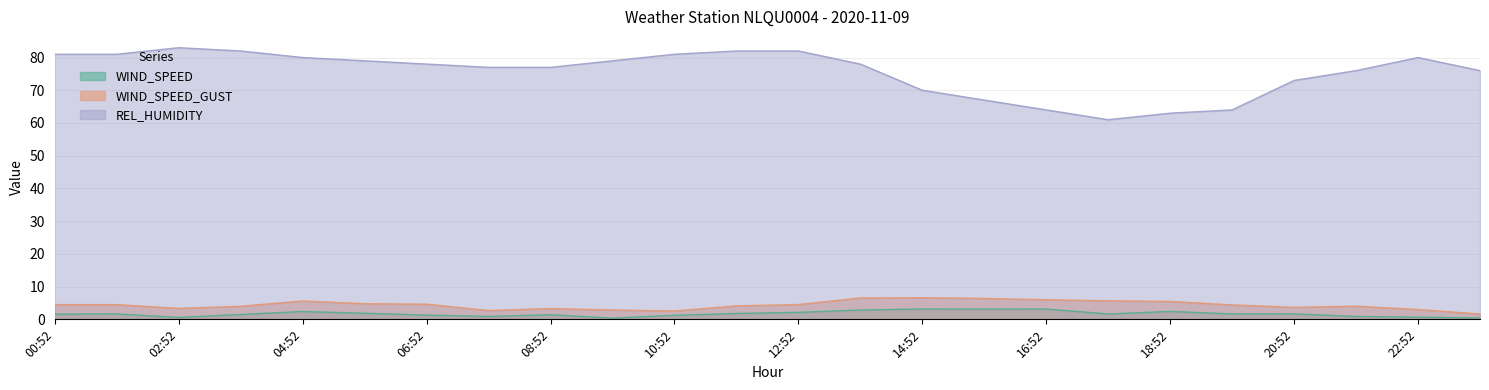

True or false: WIND_SPEED and WIND_SPEED_GUST intersect in this chart.

False